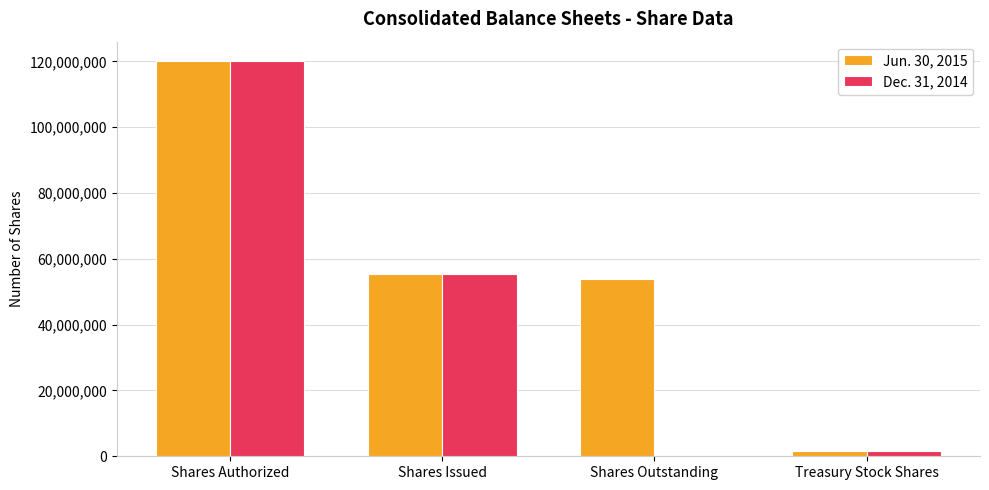

Which series has the largest range (max minus min)?

Dec. 31, 2014